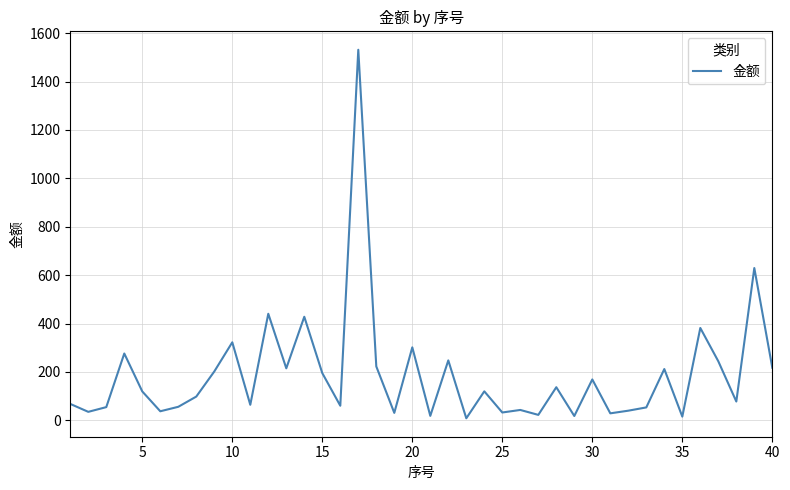

How many lines are shown in the chart?

1